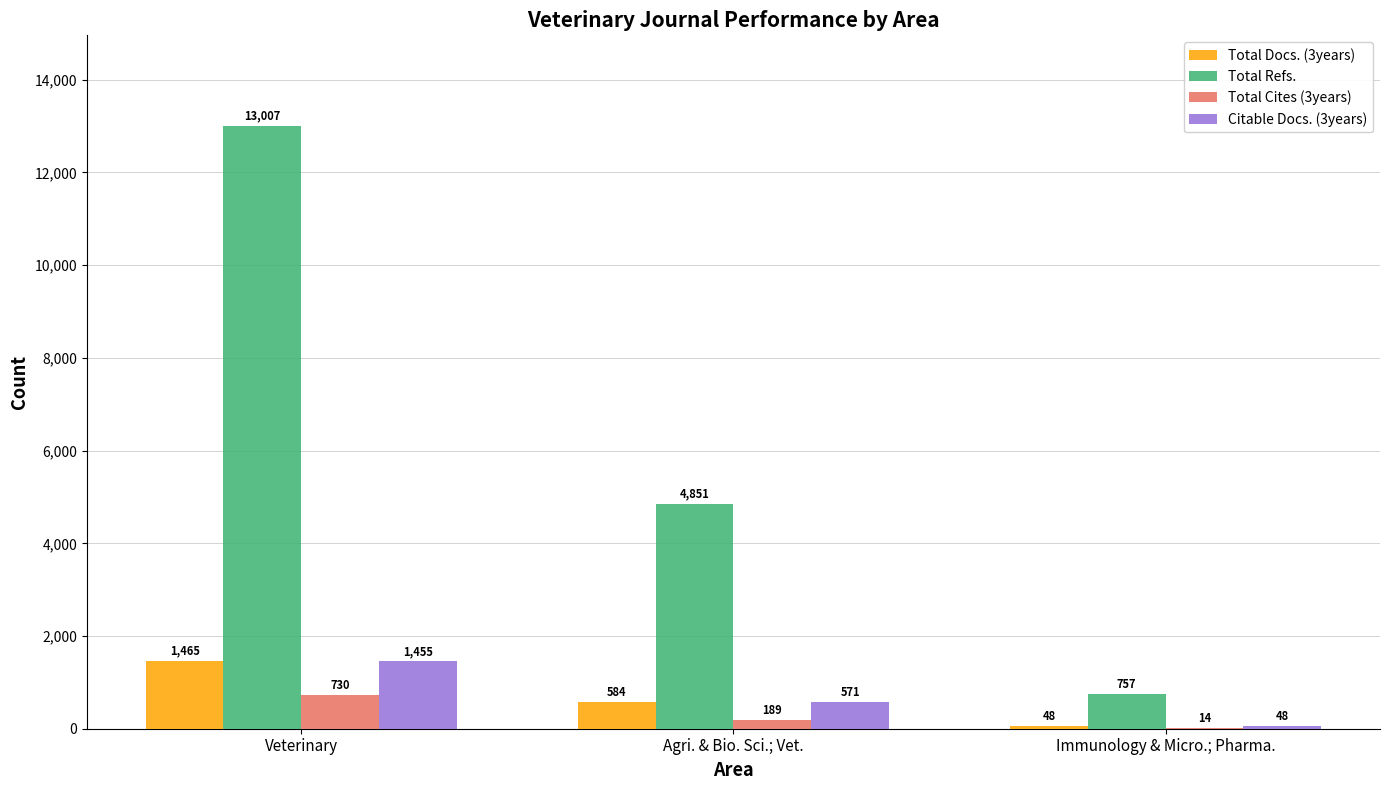

Read the Total Refs. value at Veterinary.

13007